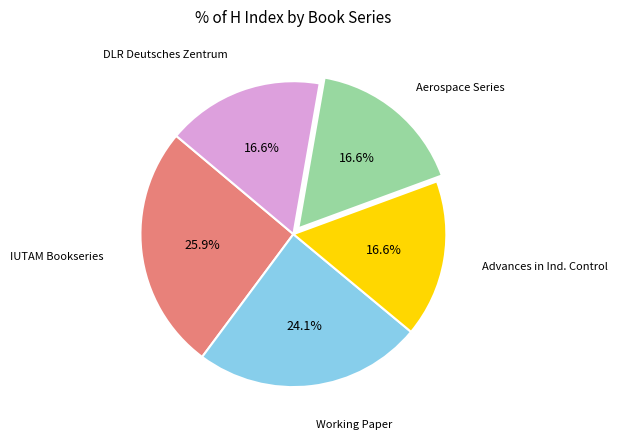

What is the largest slice in the pie chart?

IUTAM Bookseries